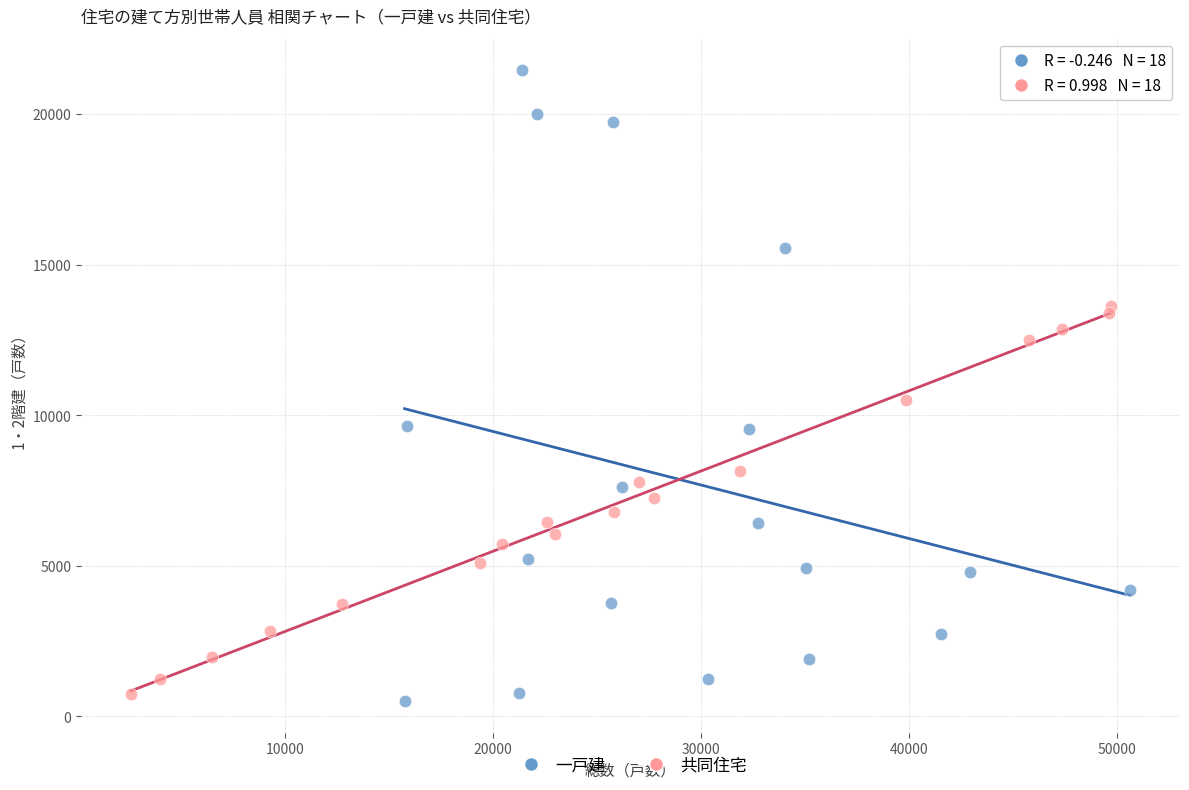

What are all the series names shown in the legend?

一戸建, 共同住宅